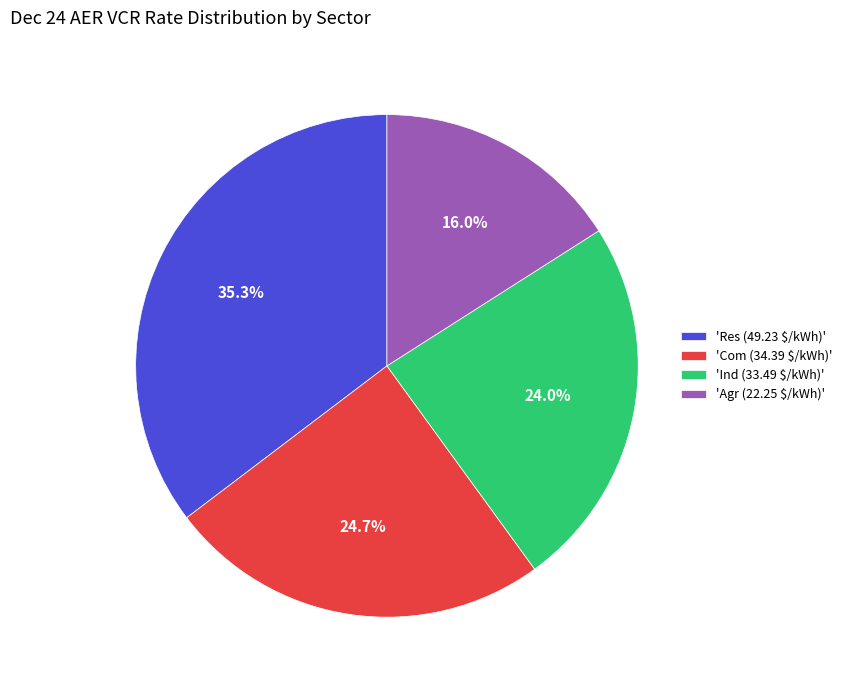

How much of the chart is everything except 'Com (34.39 $/kWh)'?

75.3%